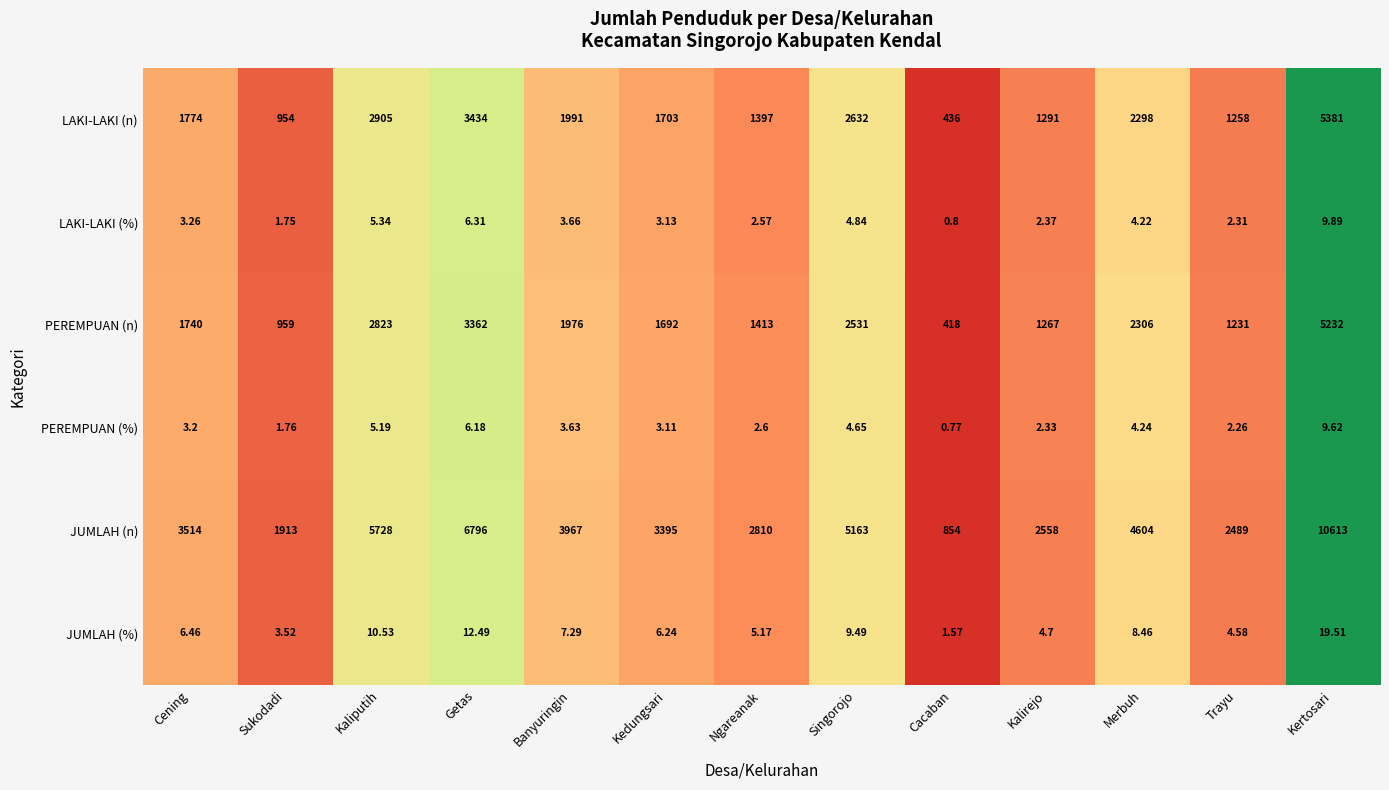

Which series has the widest spread of values?

JUMLAH (n)